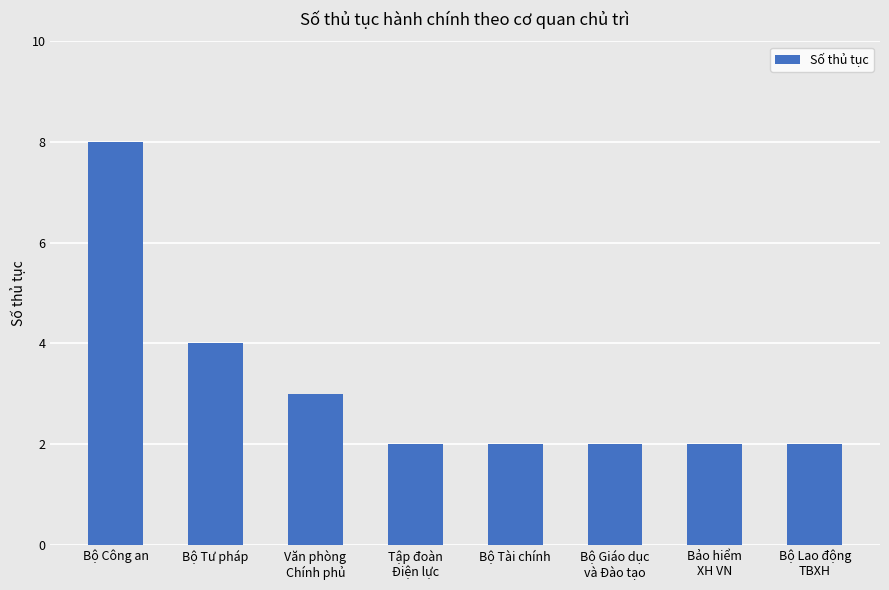

The chart shows a value of 4 at Bộ Tư pháp. True or false?

True